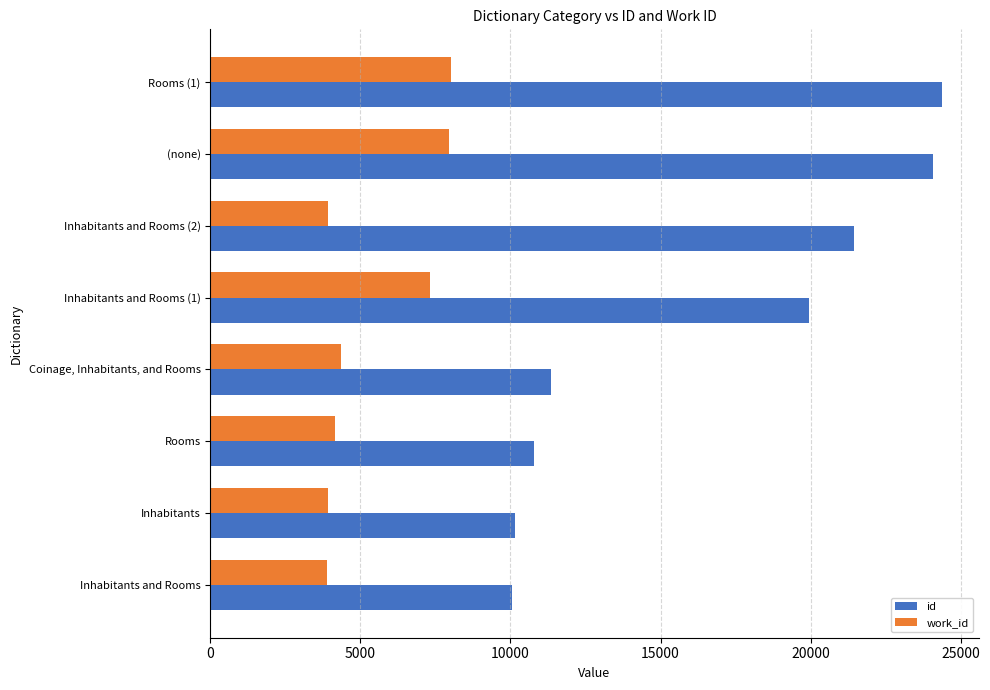

Where is id nearest to the value 17209?

Inhabitants and Rooms (1)